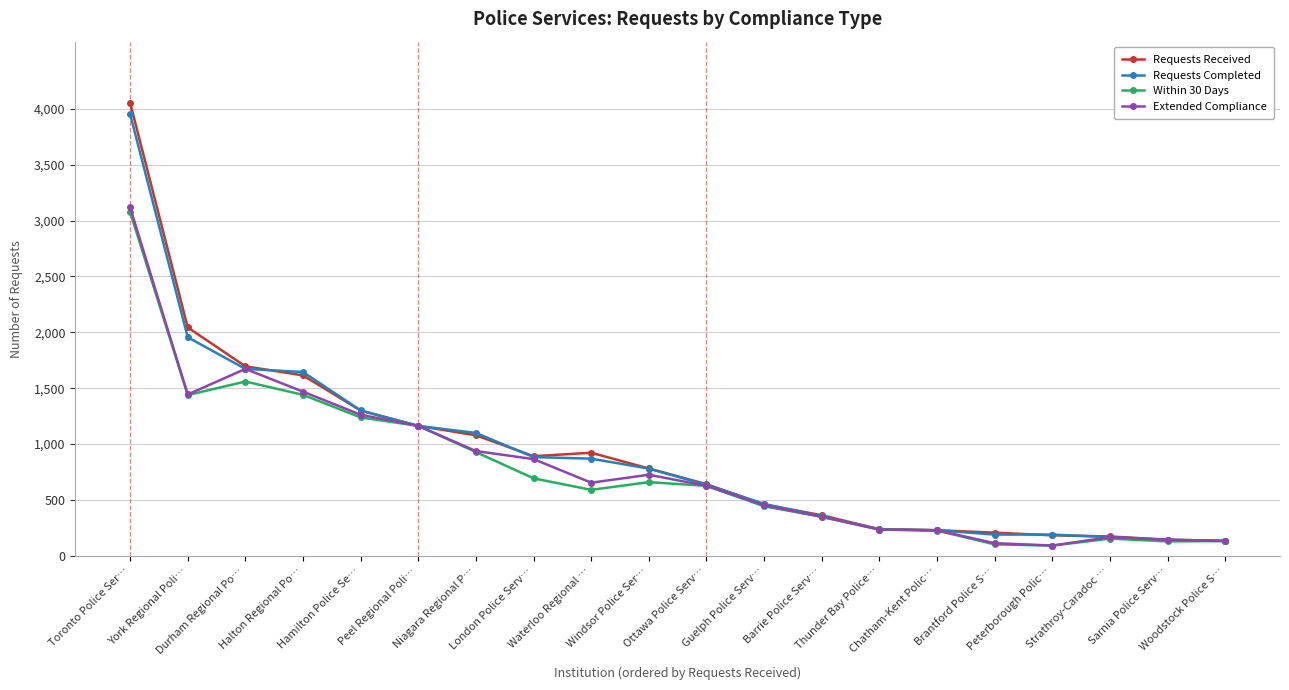

What is the value of the Requests Received point at the 19th from the left?

145